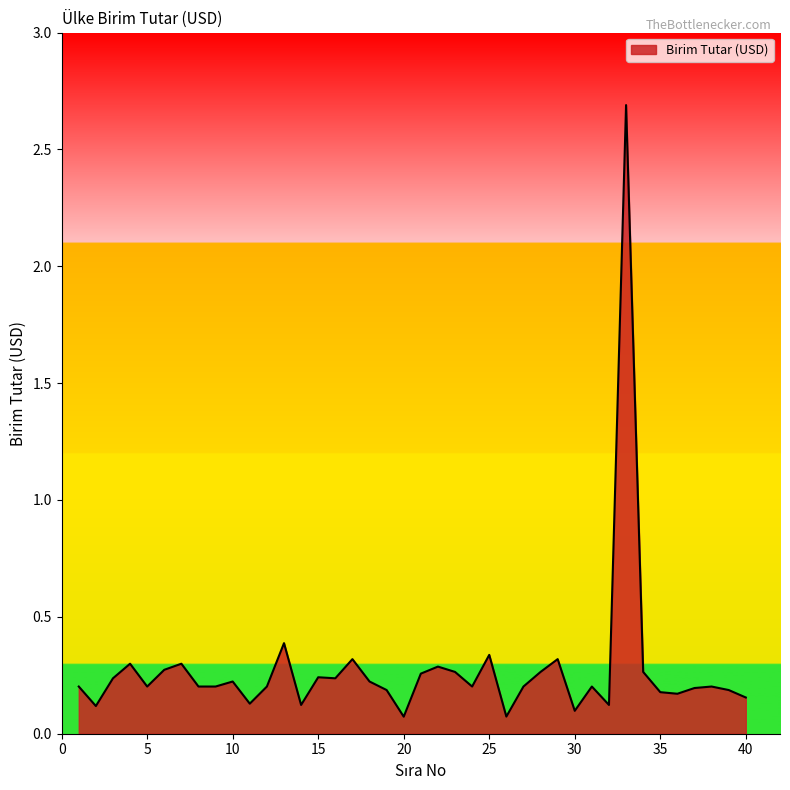

What is the greatest value displayed?

2.7